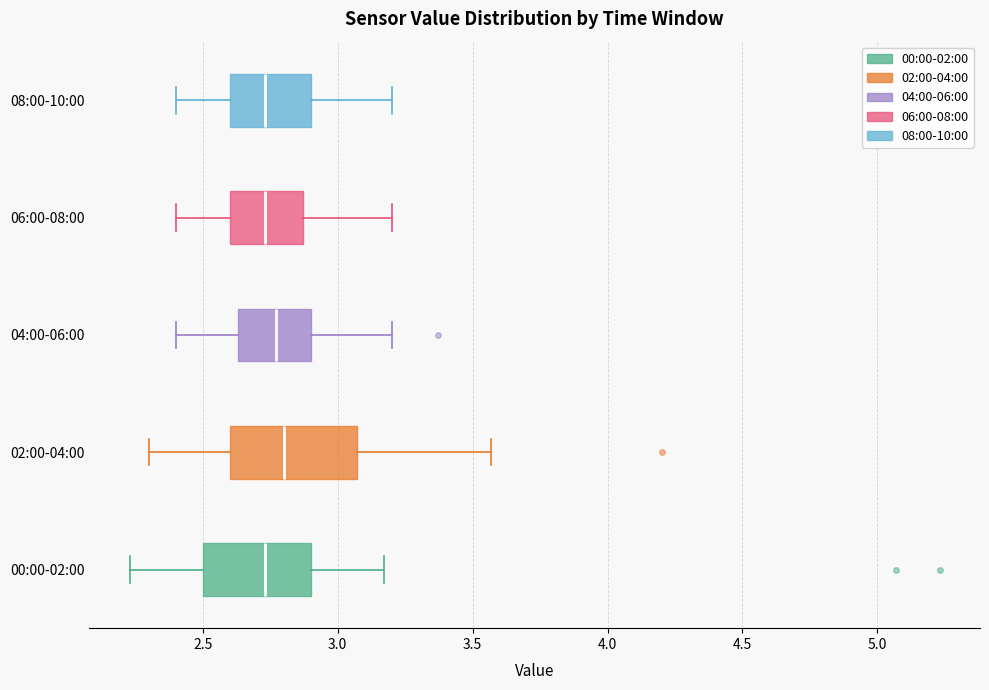

Where is the left edge of the box for 08:00-10:00 on the x-axis? The values are not printed on the chart, so give them approximately, as read against the axis.

2.60